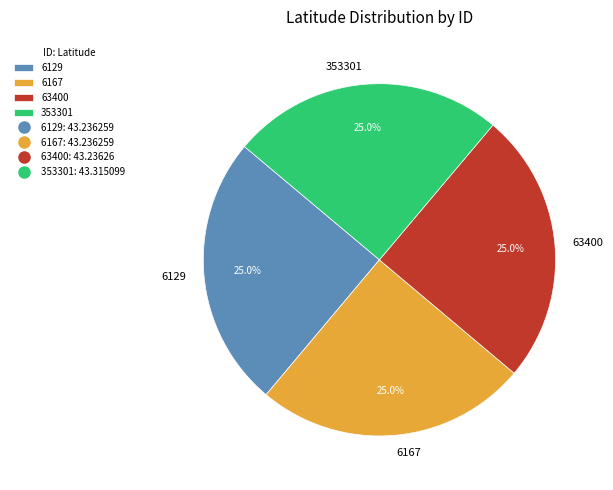

To the nearest percent, what is the average slice percentage?

25%